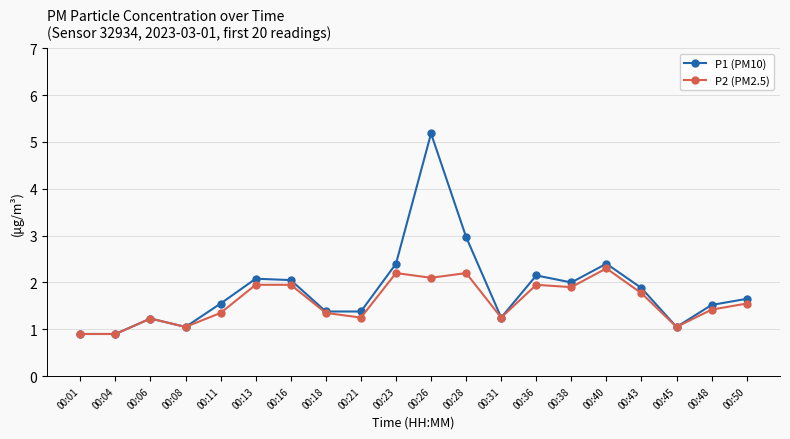

Count the number of data series in this chart.

2